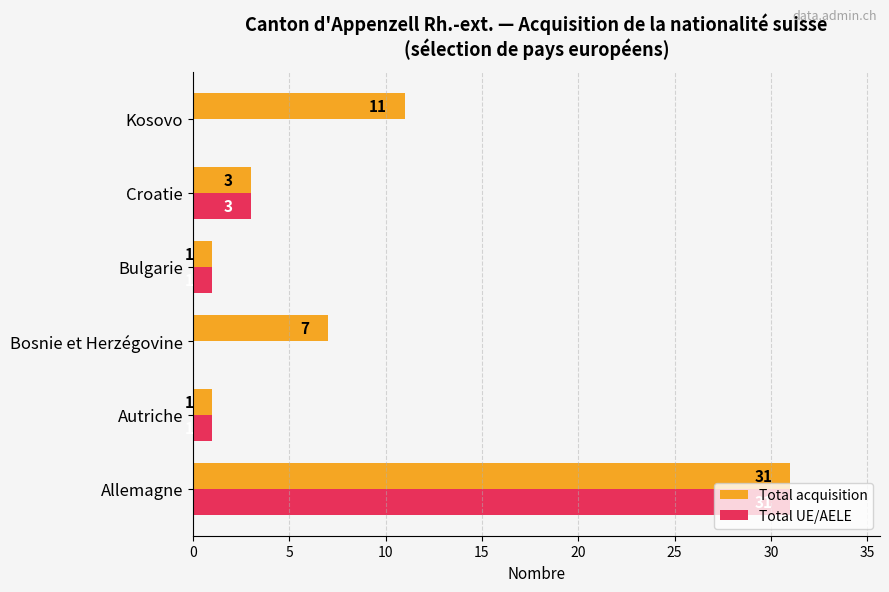

Where is Total UE/AELE nearest to the value 15?

Croatie